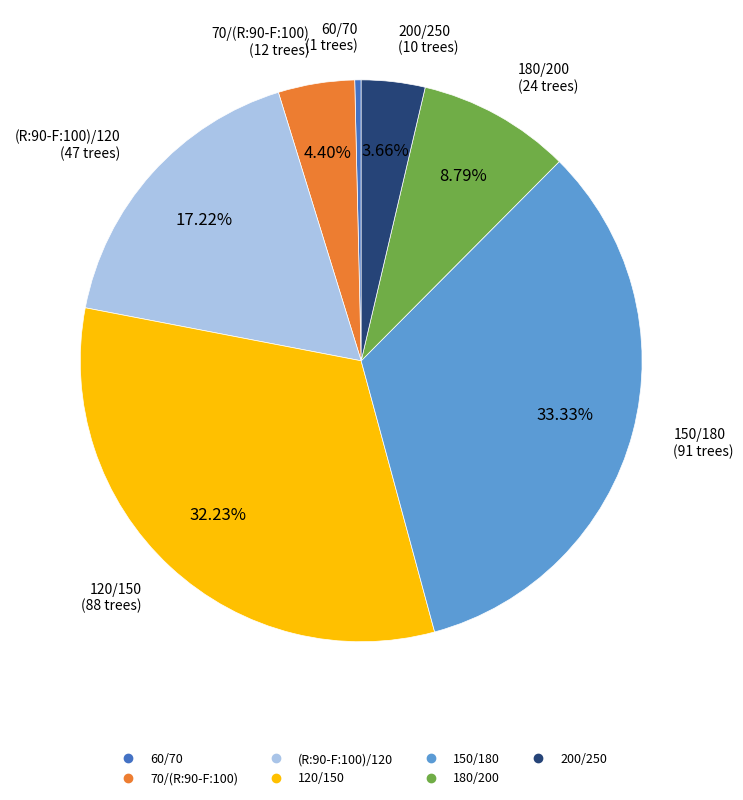

Is there a majority slice in this chart?

No